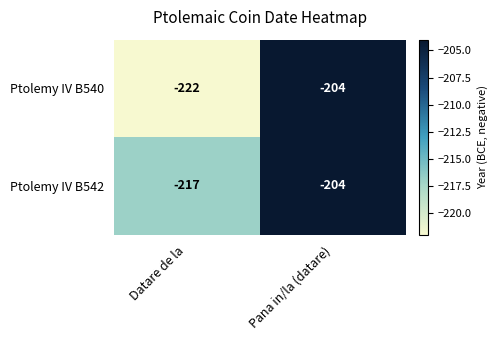

What is the sum of all Ptolemy IV B540 values?

-426